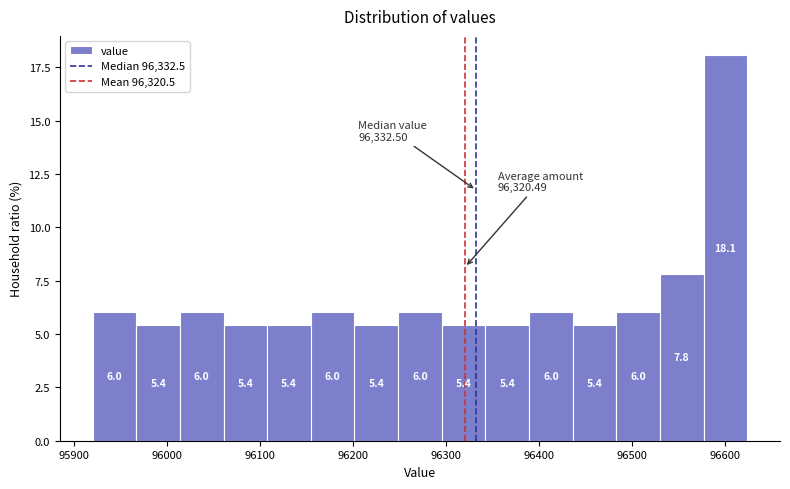

Which range on the x-axis has the tallest bar?

96580 to 96620